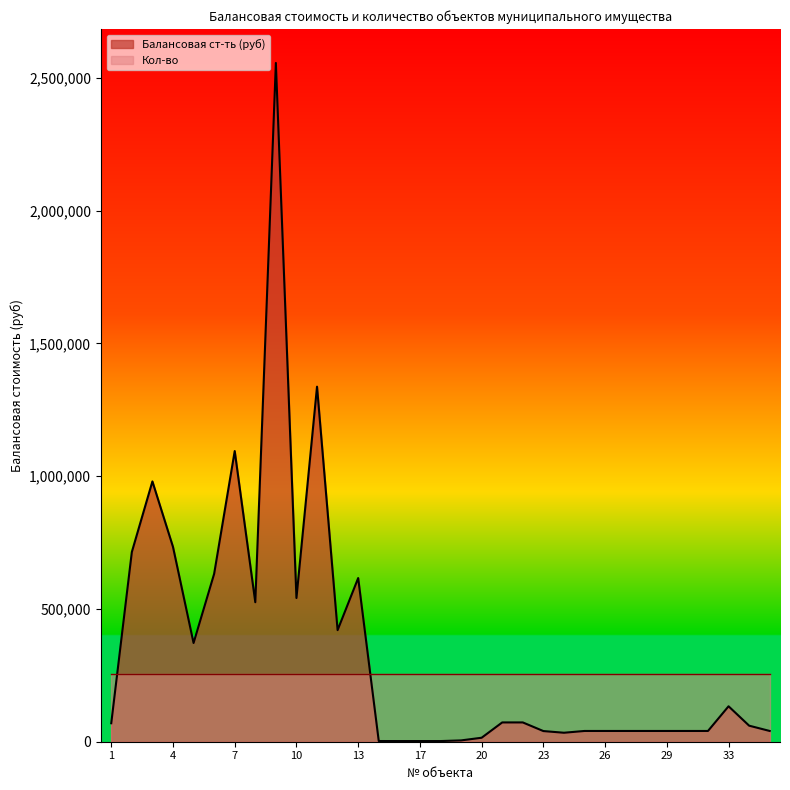

What is the change in value from 23 to 25?

+356.0